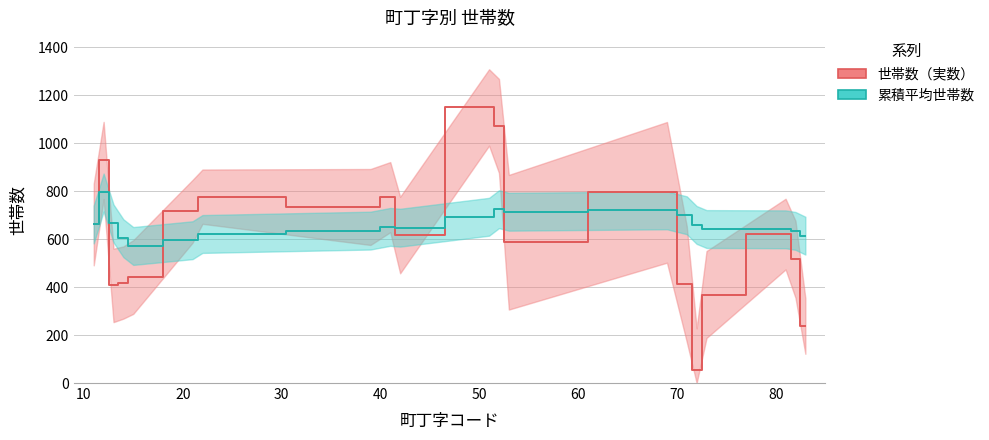

Which series has the largest total across all categories?

累積平均世帯数